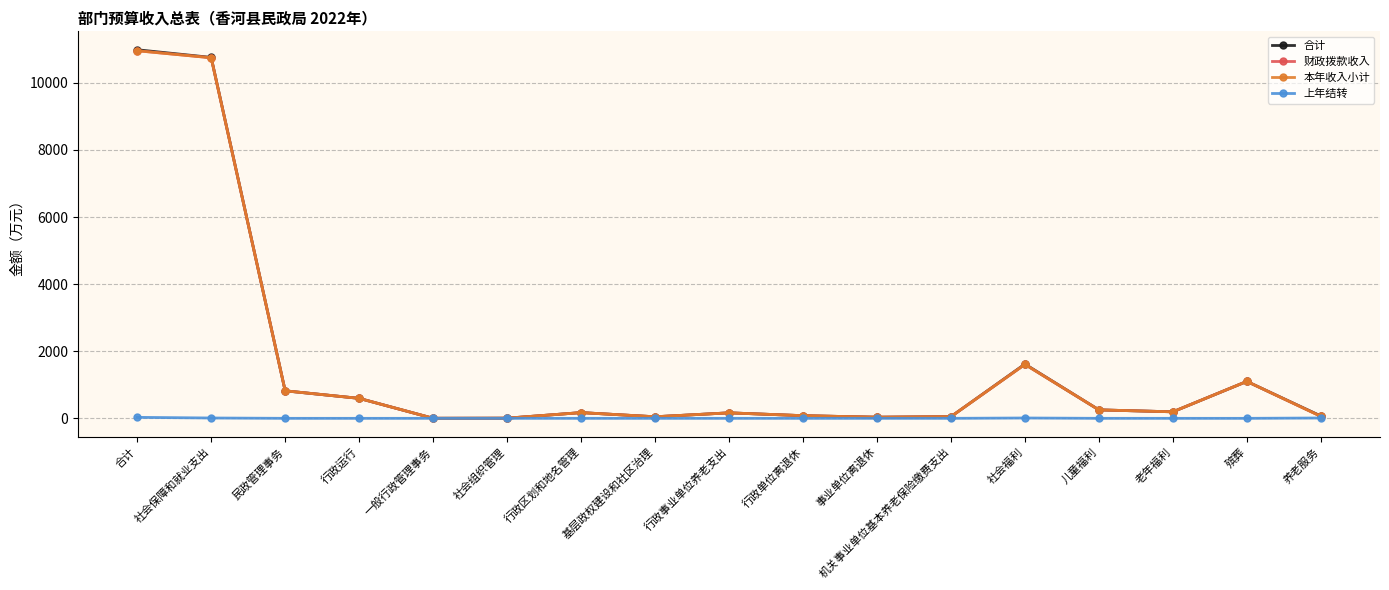

True or false: 财政拨款收入 and 本年收入小计 cross at least once.

False